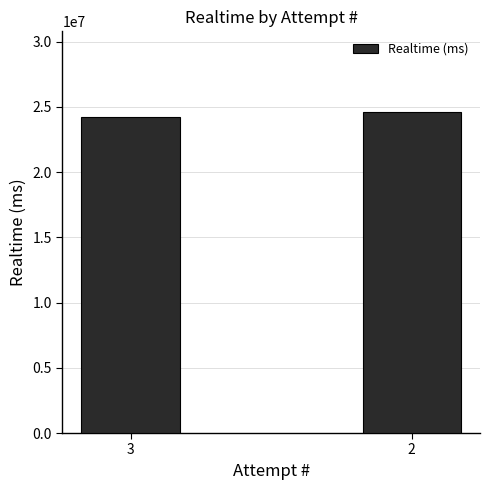

List the labels in order of value, smallest first.

3, 2